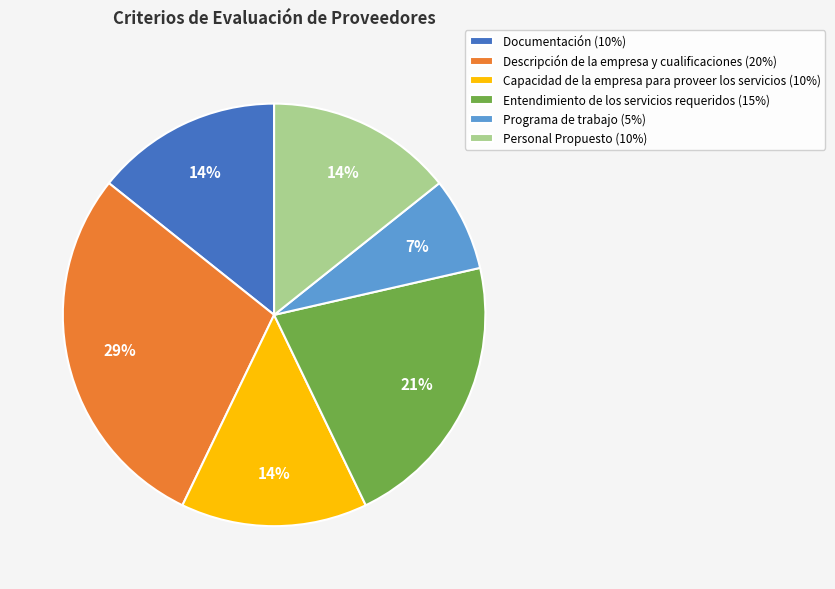

To the nearest percent, what is the average slice percentage?

17%